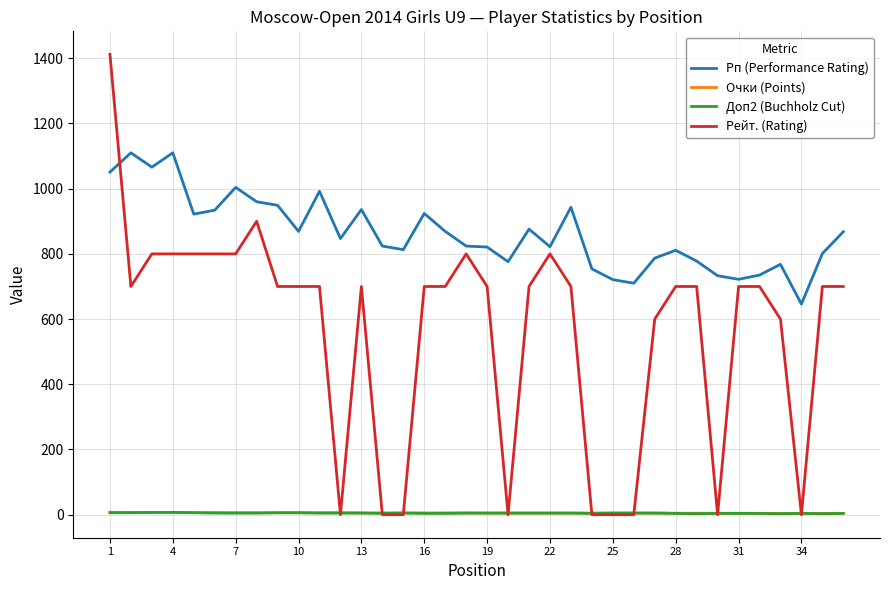

How many intersections are there between Рейт. (Rating) and Доп2 (Buchholz Cut)?

12